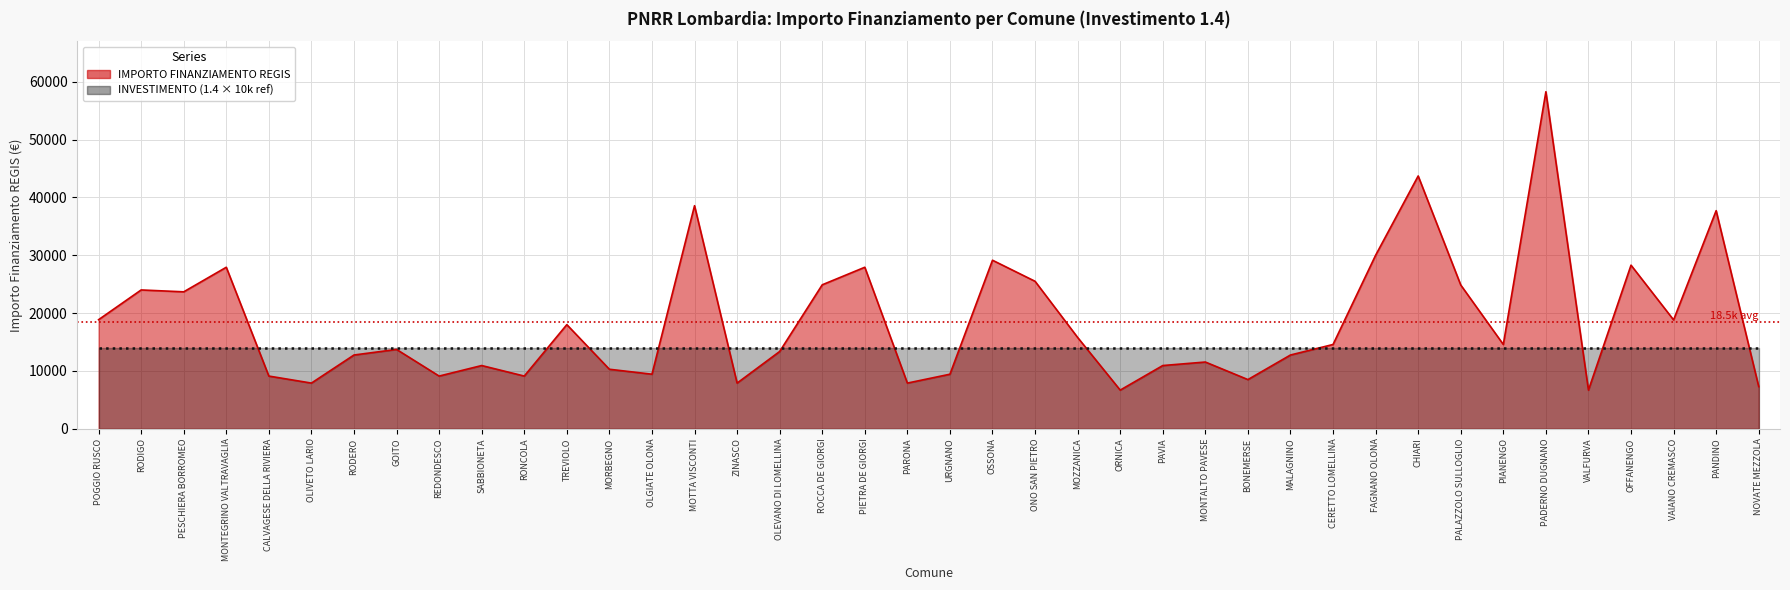

What is the ratio of the value at PARONA to the value at MALAGNINO?

0.6